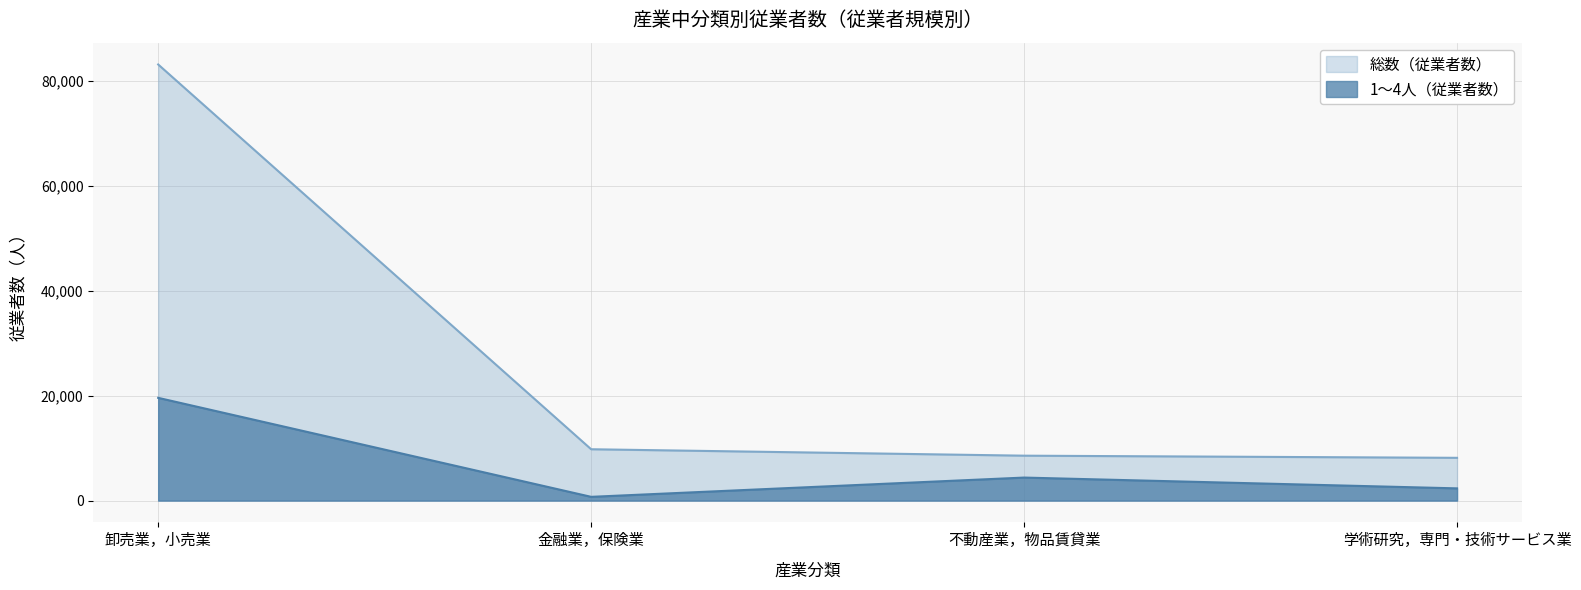

Is it true that 1～4人（従業者数） equals 714 at 金融業，保険業?

True